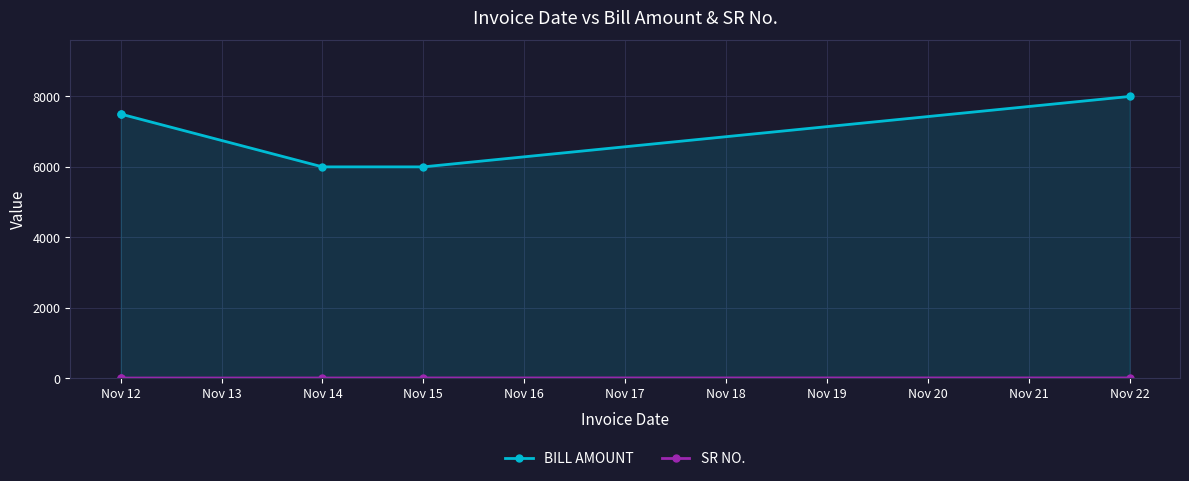

Between Nov 12 and Nov 14, which series saw the biggest shift?

BILL AMOUNT